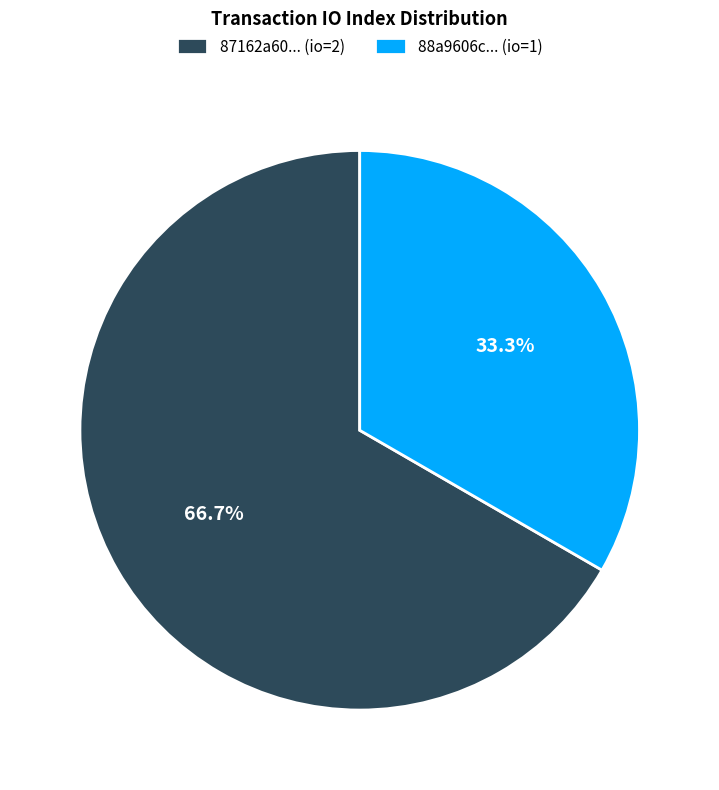

What percentage do 88a9606c... (io=1) and 87162a60... (io=2) together represent?

100.0%